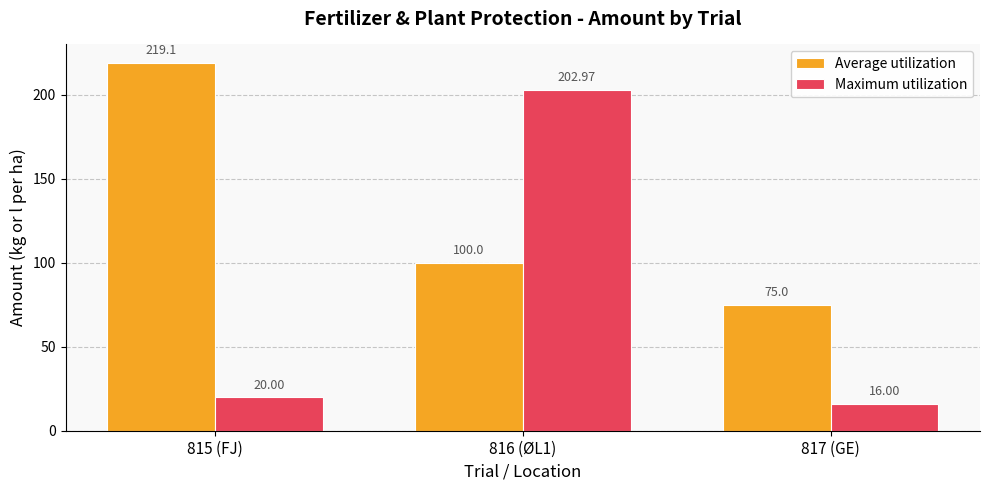

What is the label of the 3rd bar from the right?

815 (FJ)